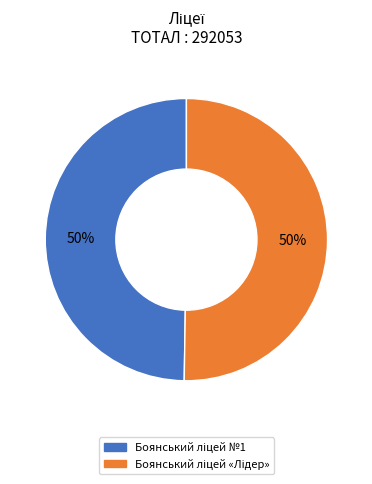

To the nearest percent, what is the average slice percentage?

50%